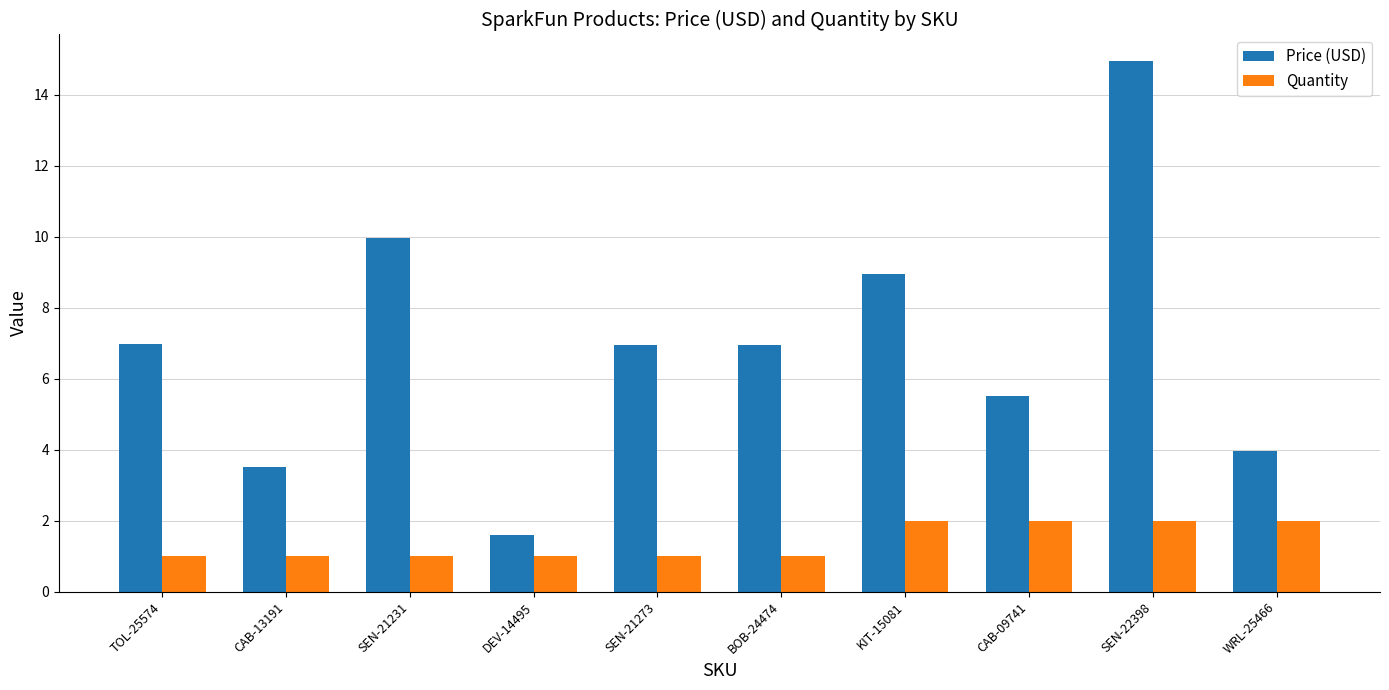

What is the total value across all series at BOB-24474?

8.0